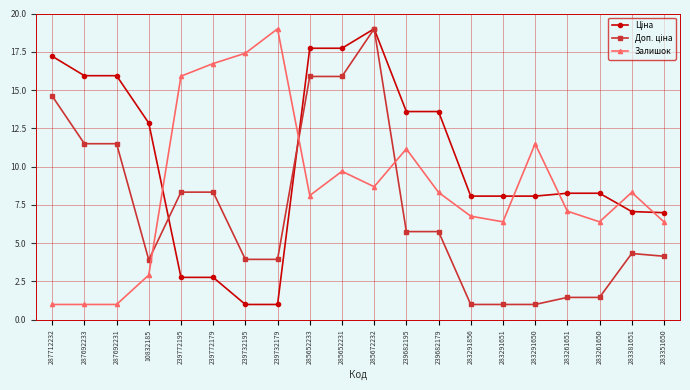

What is the total value across all series at 283261651?

16.8